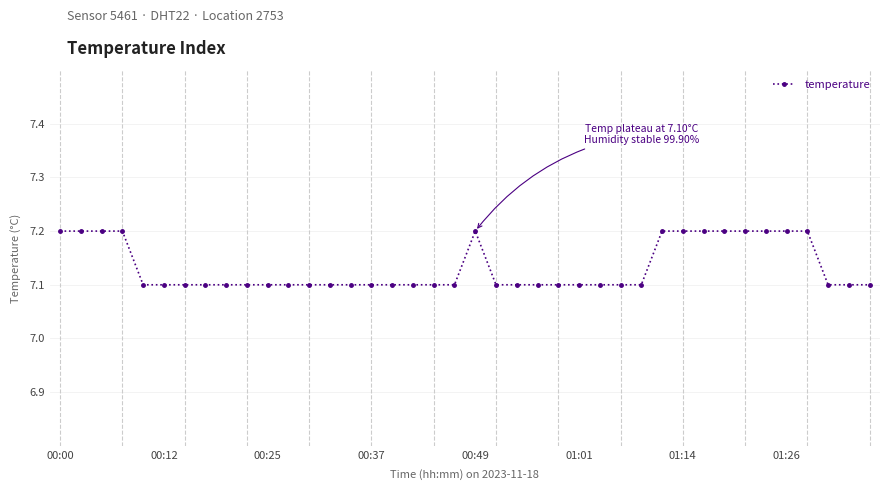

What is the minimum value shown in the chart?

7.1